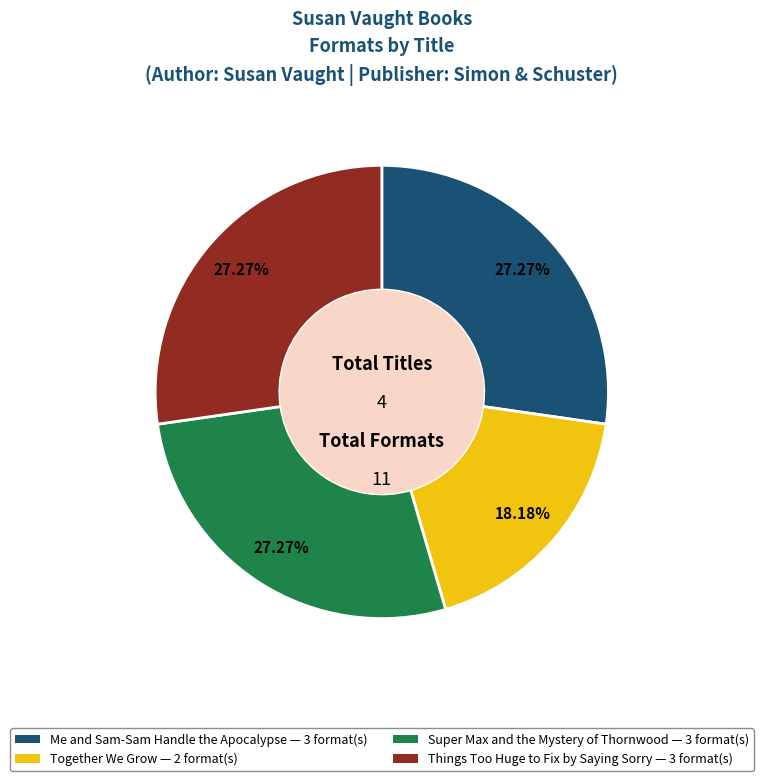

Is there a majority slice in this chart?

No